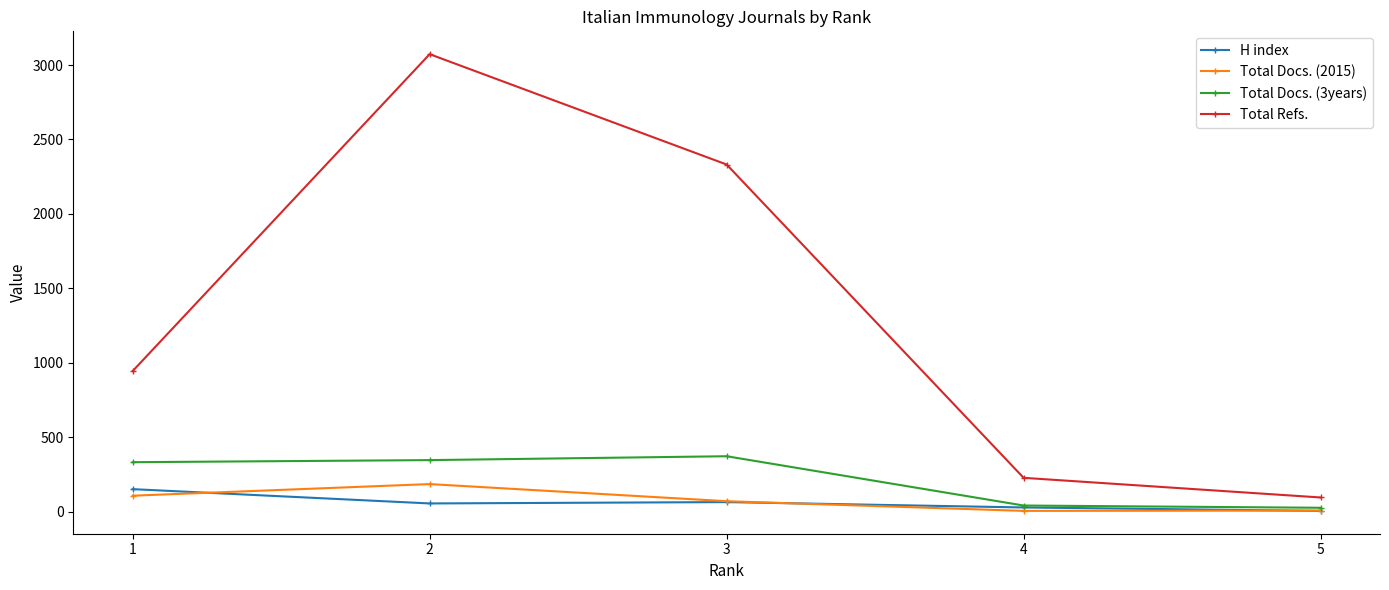

Is the value of Total Docs. (3years) at 2 greater than the value of H index at 2?

Yes